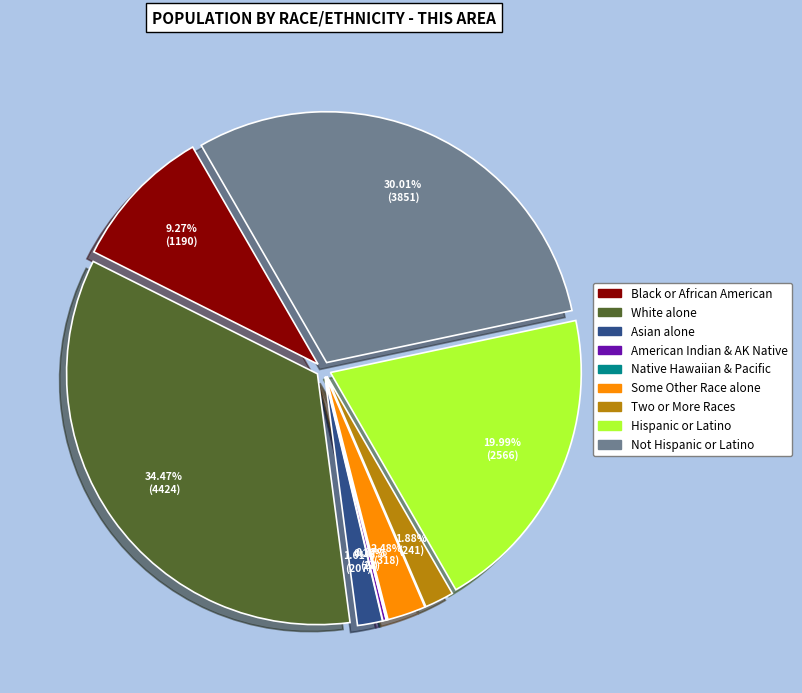

What percentage is the White alone slice, to the nearest percent?

34%